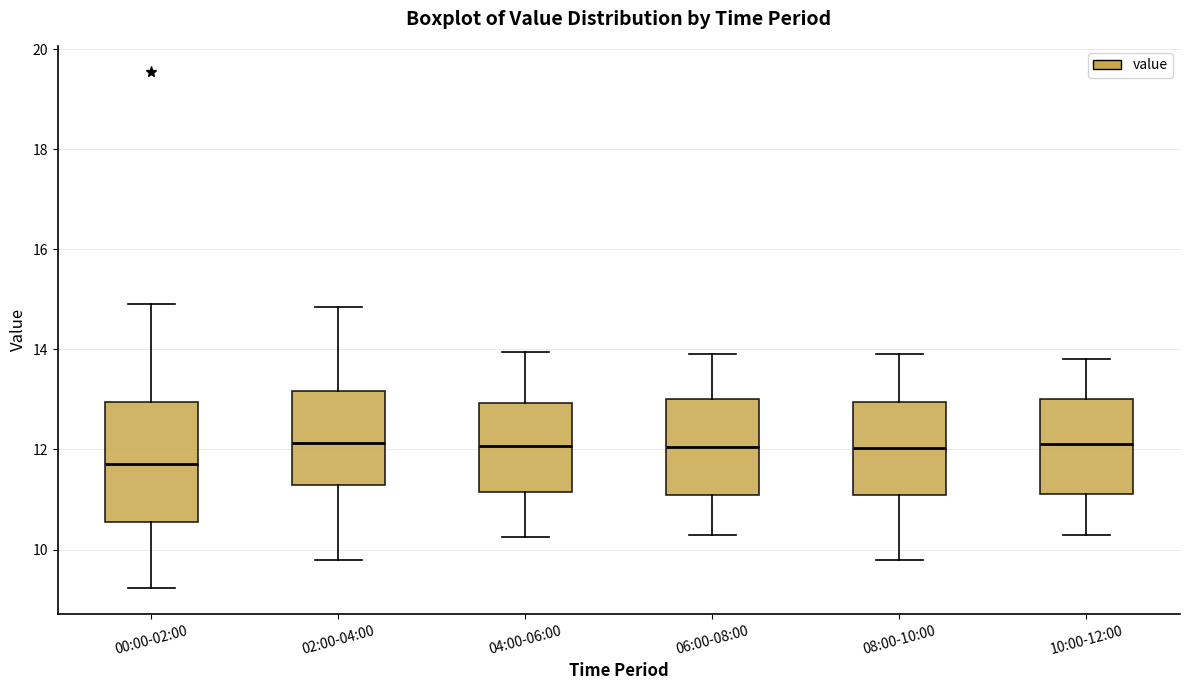

Reading left to right, read every box against the y-axis: the position of its median line, the range the box covers, and the ends of its whiskers. The values are not printed on the chart, so give them approximately, as read against the axis.

00:00-02:00: median 11.8, box 10.6 to 13.0, whiskers 9.2 to 15.0
02:00-04:00: median 12.2, box 11.2 to 13.2, whiskers 9.8 to 14.8
04:00-06:00: median 12.0, box 11.2 to 13.0, whiskers 10.2 to 14.0
06:00-08:00: median 12.0, box 11.2 to 13.0, whiskers 10.4 to 14.0
08:00-10:00: median 12.0, box 11.0 to 13.0, whiskers 9.8 to 14.0
10:00-12:00: median 12.2, box 11.2 to 13.0, whiskers 10.4 to 13.8